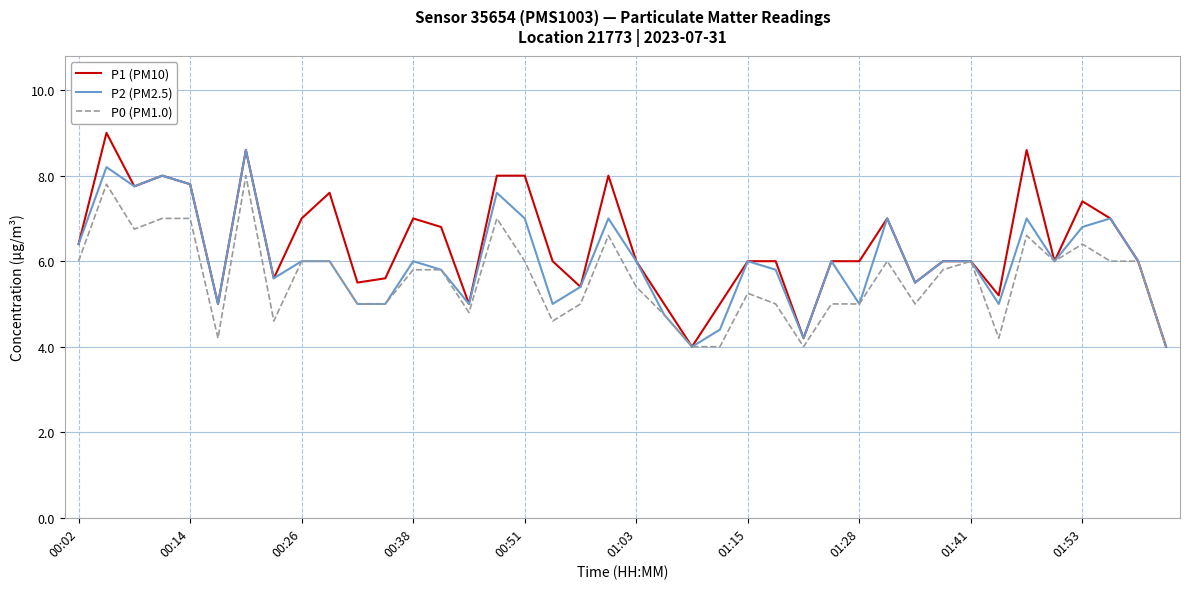

What is the highest value of the P2 (PM2.5) series?

8.6